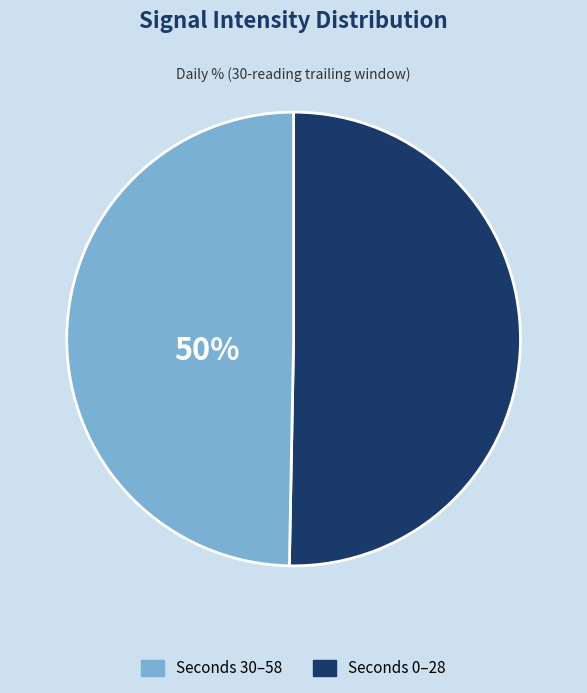

To the nearest percent, what is the average slice percentage?

50%